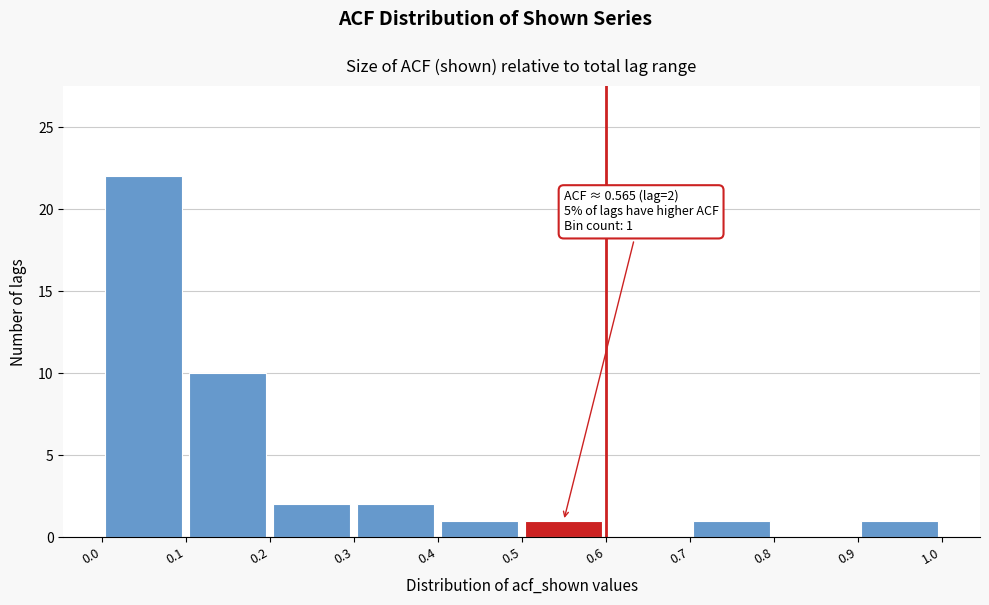

Which range on the x-axis has the tallest bar?

0.0 to 0.1